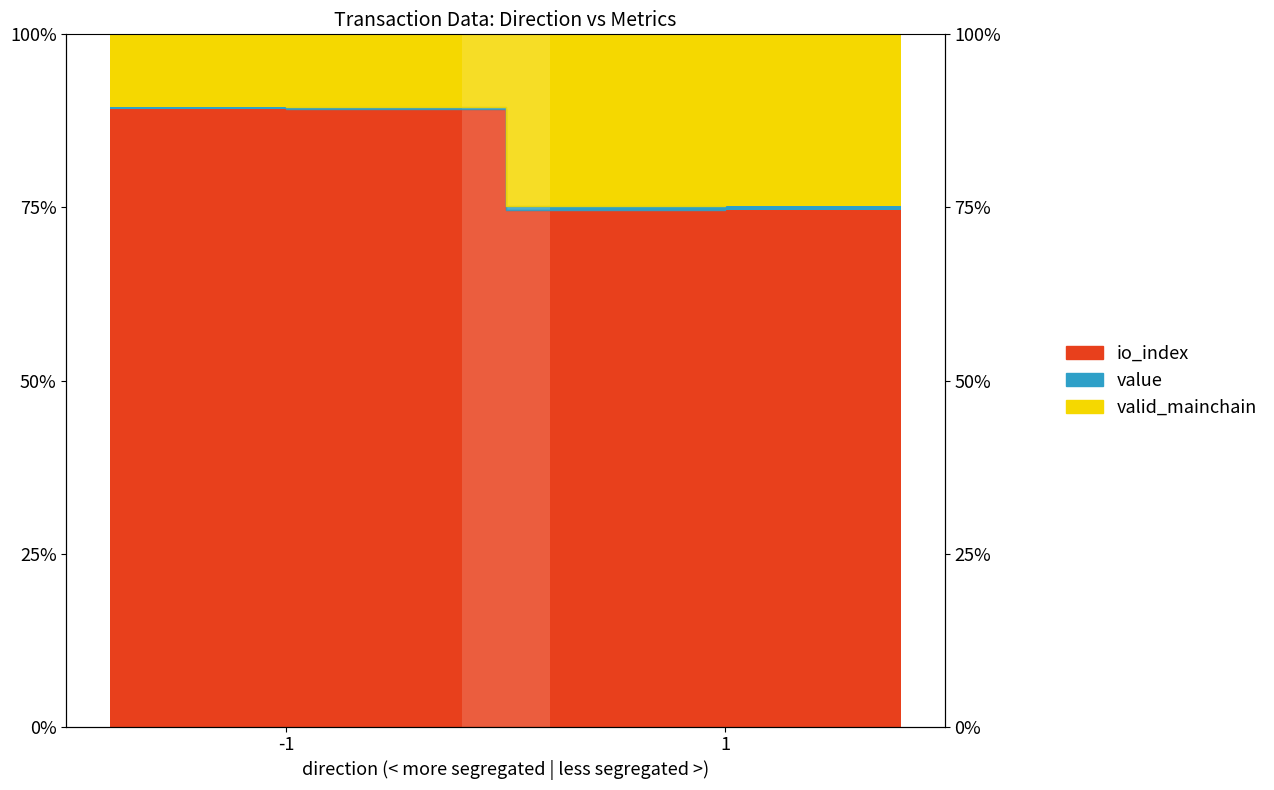

Count the number of categories in the chart.

2